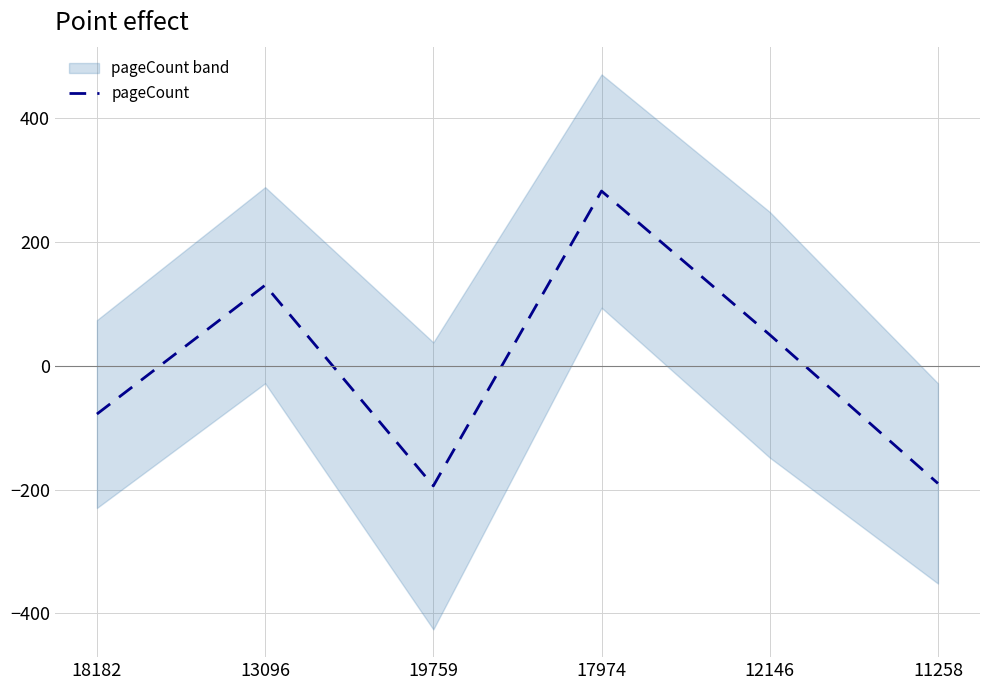

Which label corresponds to the largest value in the chart?

17974